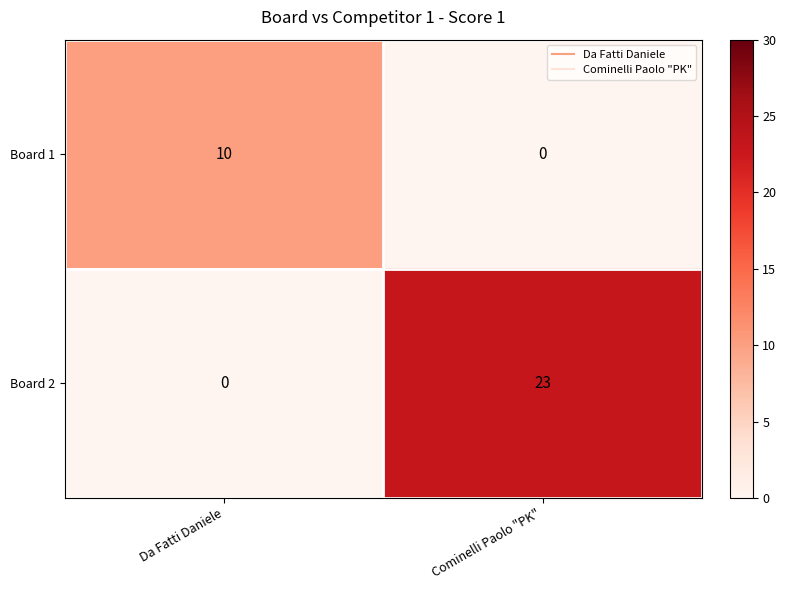

How many values in Board 1 are above zero?

1